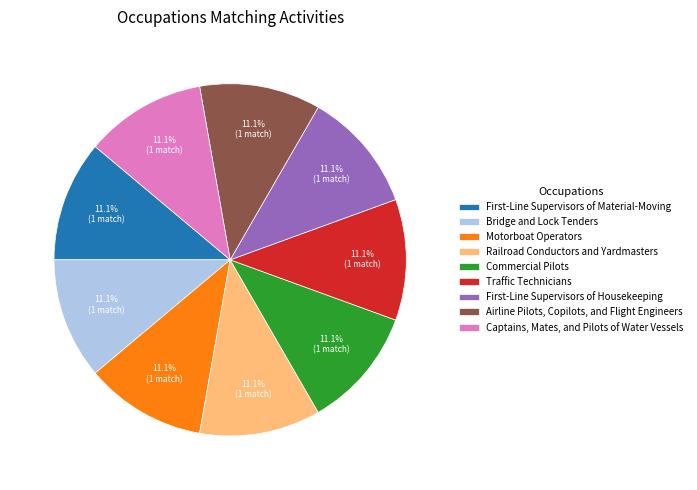

Does Airline Pilots, Copilots, and Flight Engineers account for over 50% of the chart?

No